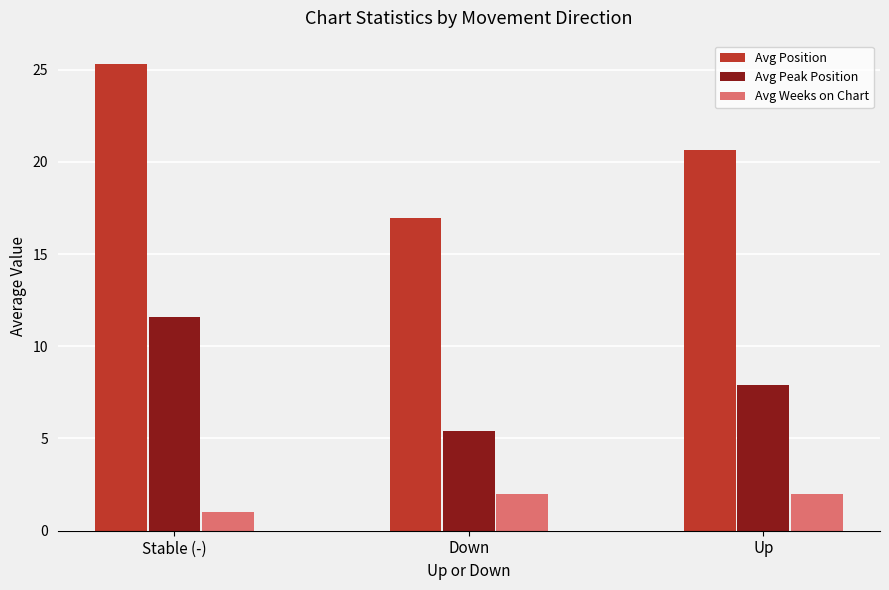

What position from the right is Up?

1